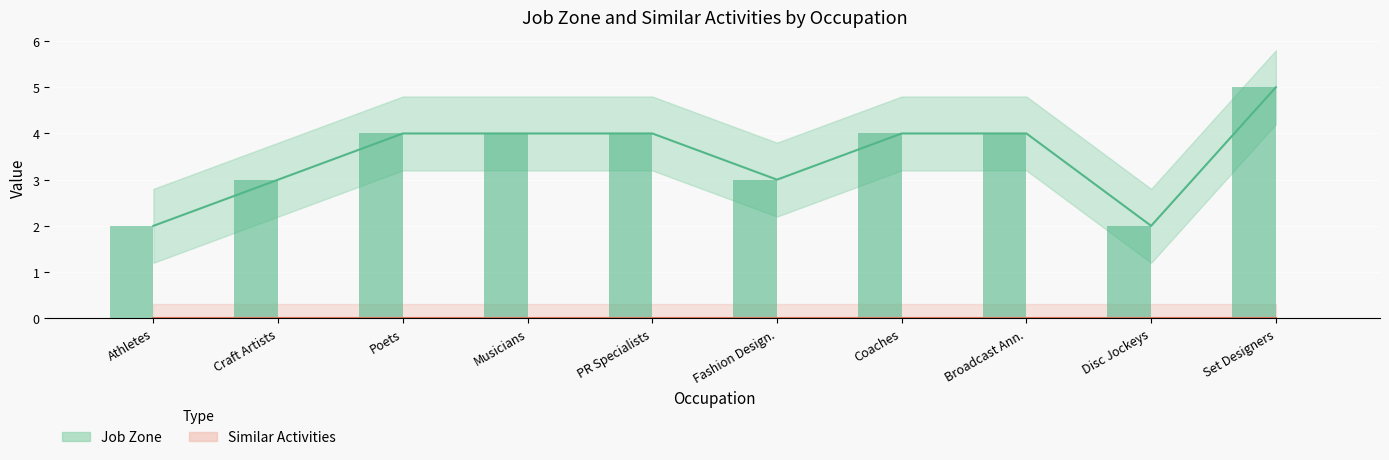

True or false: the data shows 3 at Craft Artists.

True